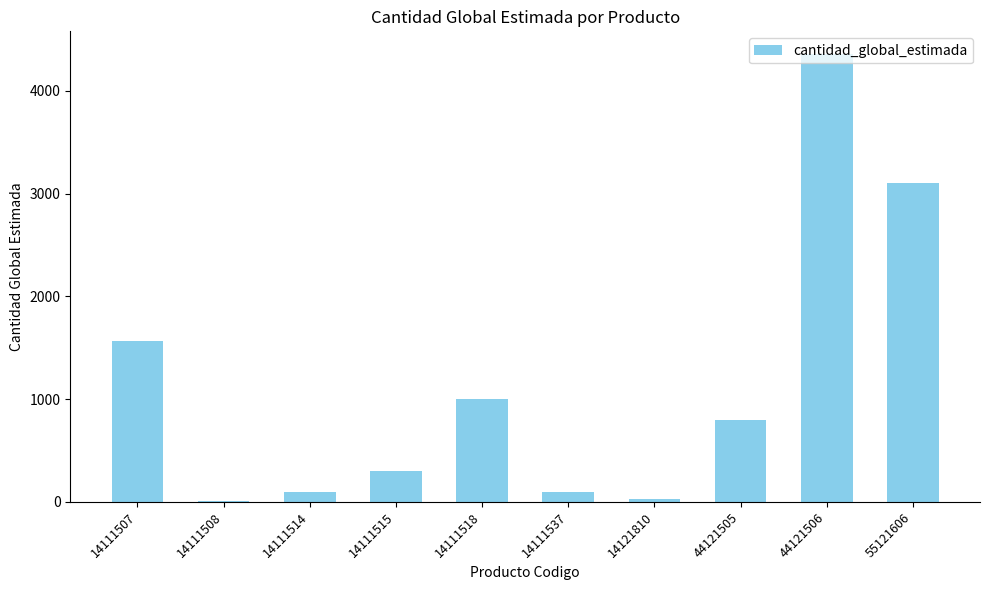

What is the sum of all values?

11360